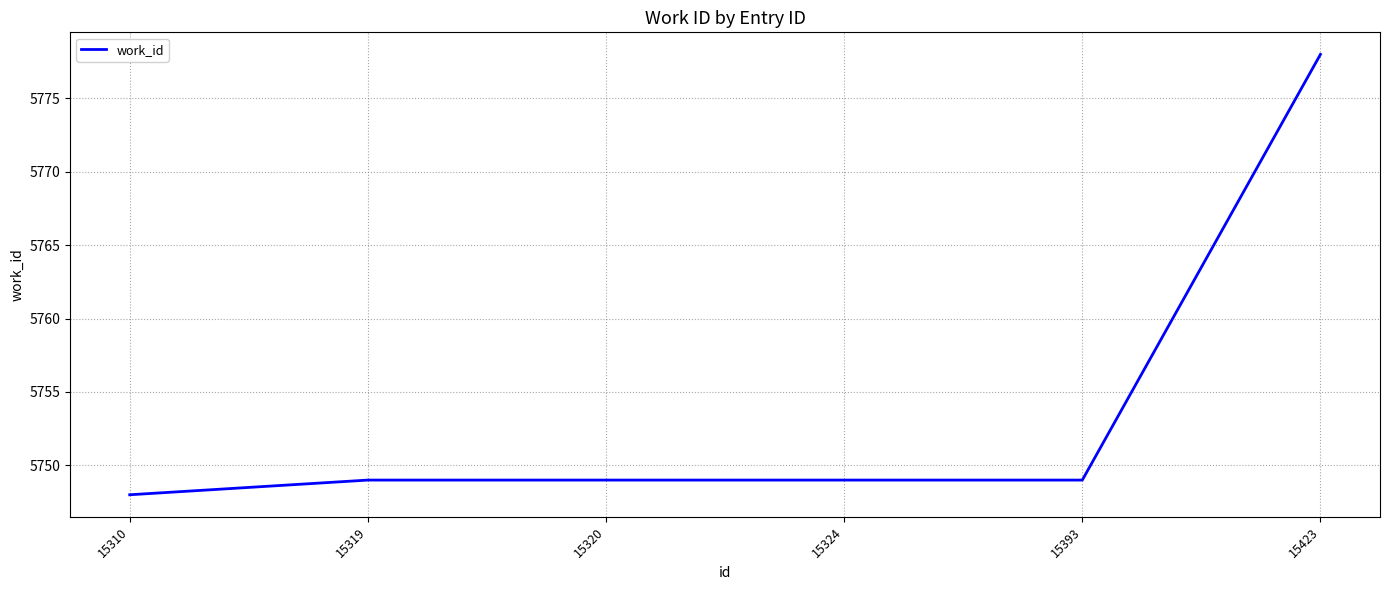

Which has a higher value, 15310 or 15319?

15319